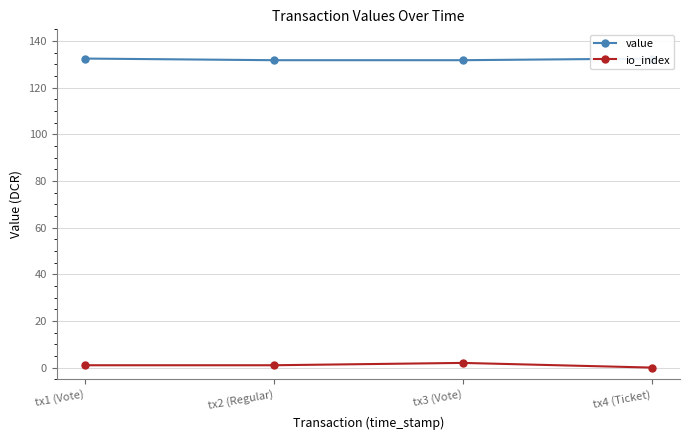

Reading left to right, transcribe all the data shown in this chart.

value: tx1 (Vote)=132.5	tx2 (Regular)=131.8	tx3 (Vote)=131.8	tx4 (Ticket)=132.5
io_index: tx1 (Vote)=1.0	tx2 (Regular)=1.0	tx3 (Vote)=2.0	tx4 (Ticket)=0.0